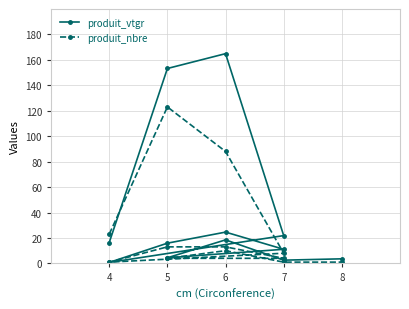

How many interior local peaks does the produit_nbre series have?

2